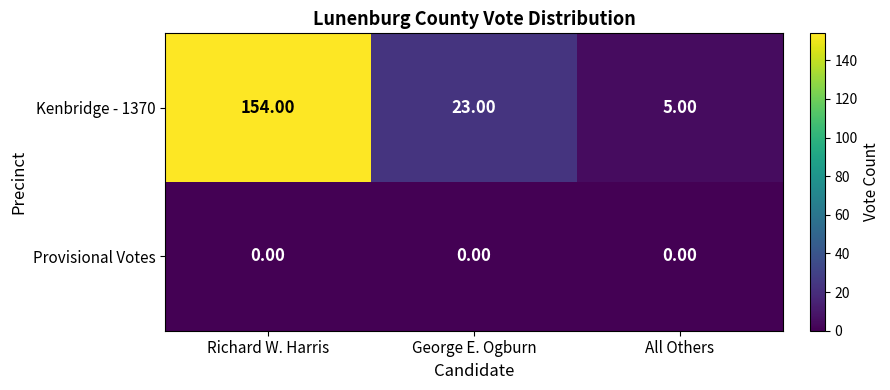

Which series changed the most between Richard W. Harris and All Others?

Kenbridge - 1370